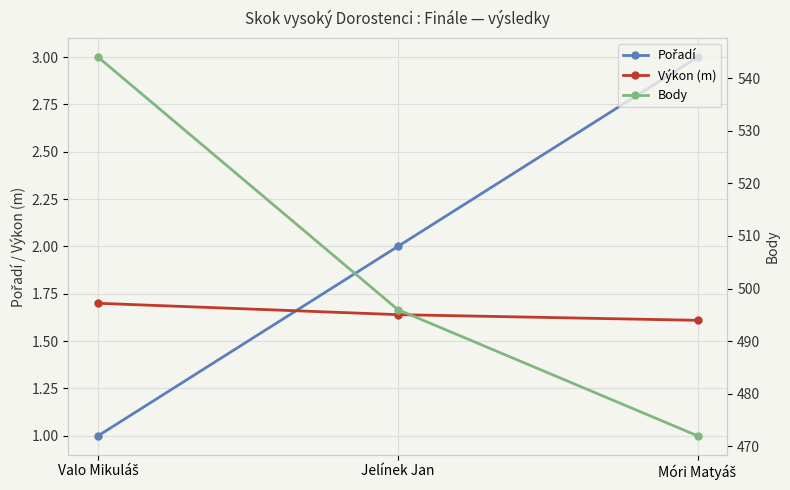

What are all the series names shown in the legend?

Pořadí, Výkon (m), Body